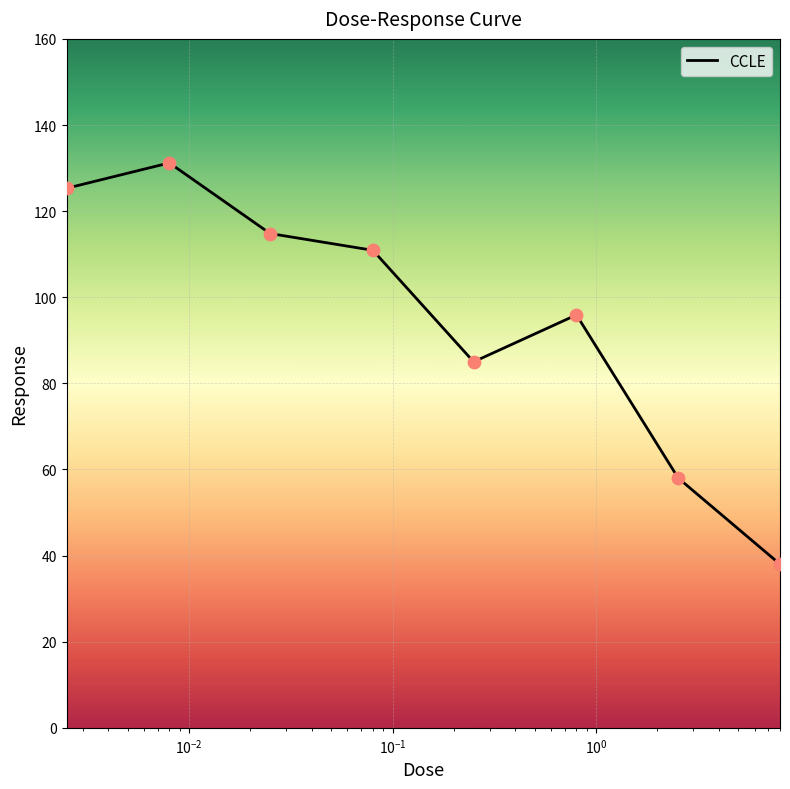

How many interior local peaks (higher than both neighbors) does the data have?

2